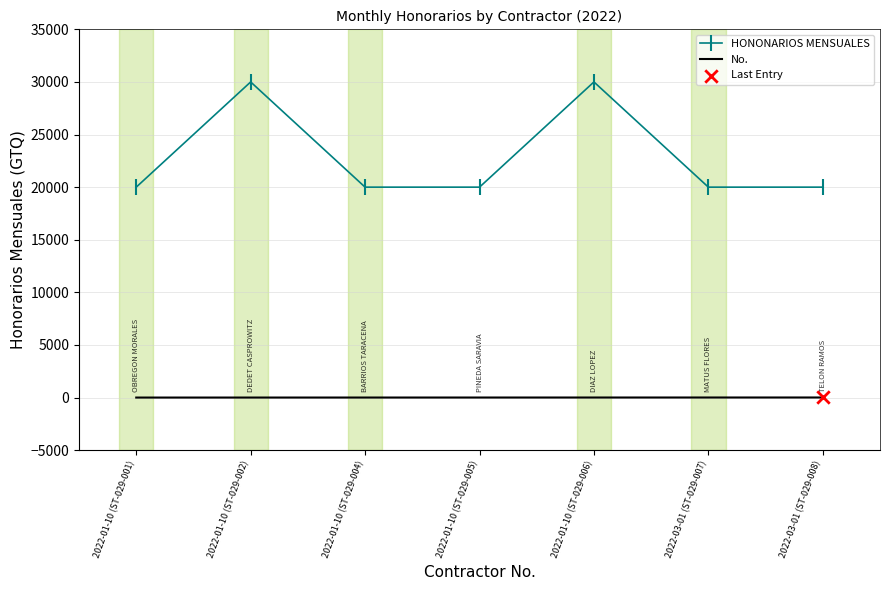

At how many categories does at least one series exceed 8600?

7